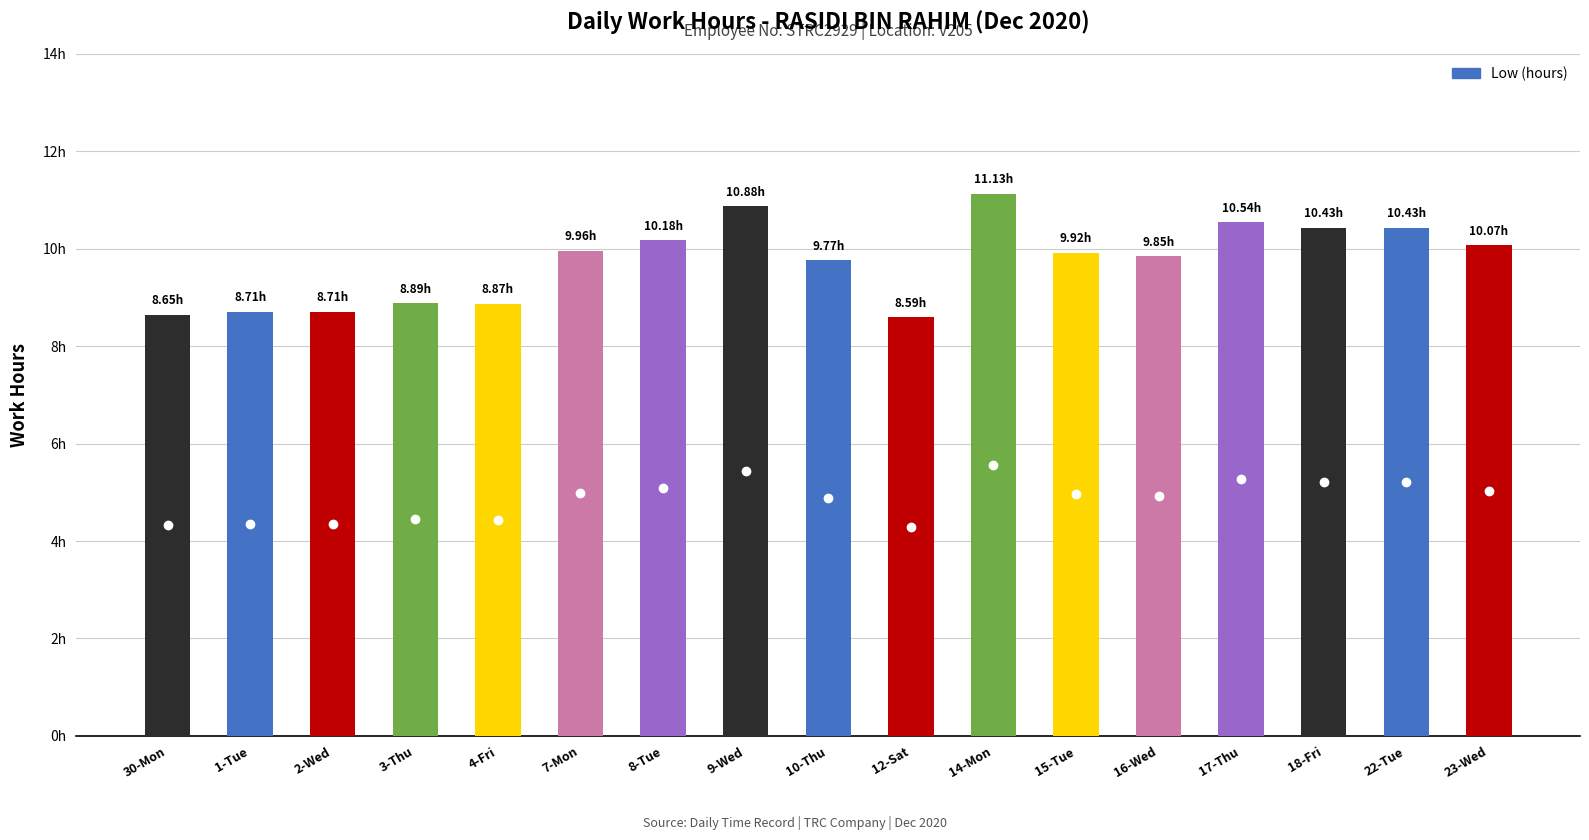

Rank the categories by value from lowest to highest.

12-Sat, 30-Mon, 1-Tue, 2-Wed, 4-Fri, 3-Thu, 10-Thu, 16-Wed, 15-Tue, 7-Mon, 23-Wed, 8-Tue, 18-Fri, 22-Tue, 17-Thu, 9-Wed, 14-Mon